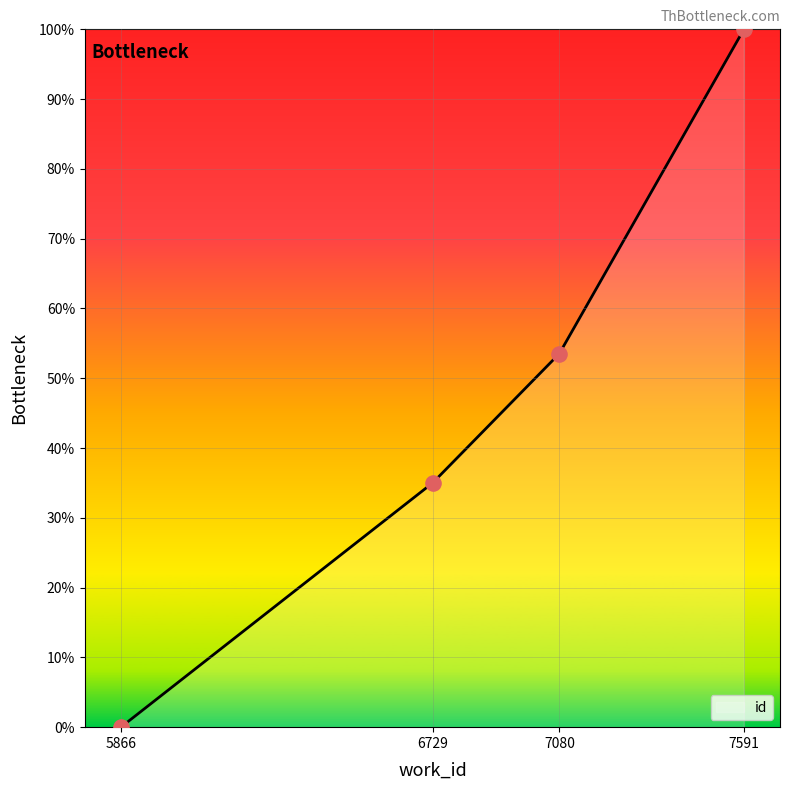

Approximately how many times larger is the value at 6729 compared to 7080?

0.7